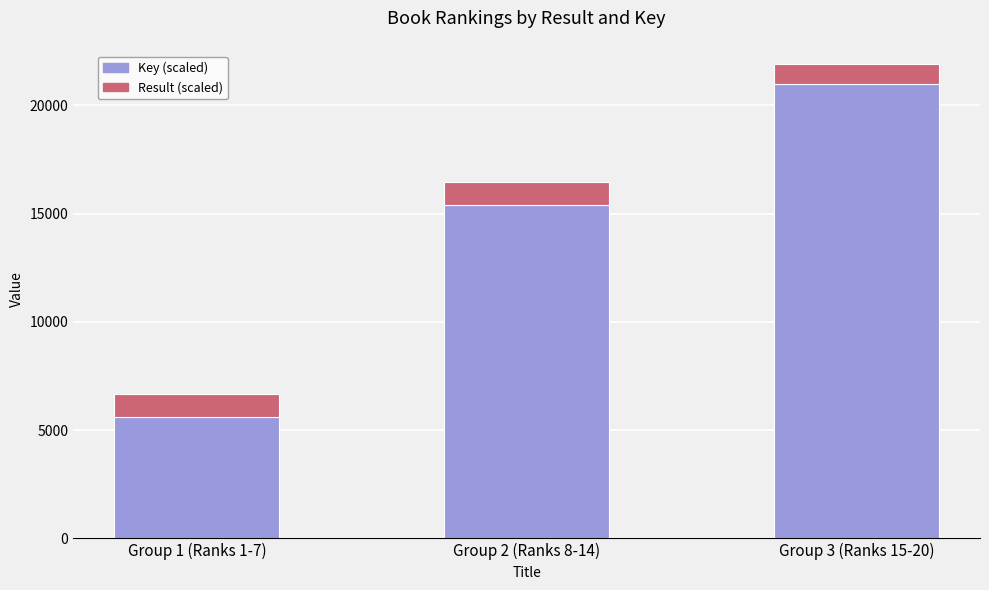

At which label does Key (scaled) reach its peak?

Group 3 (Ranks 15-20)